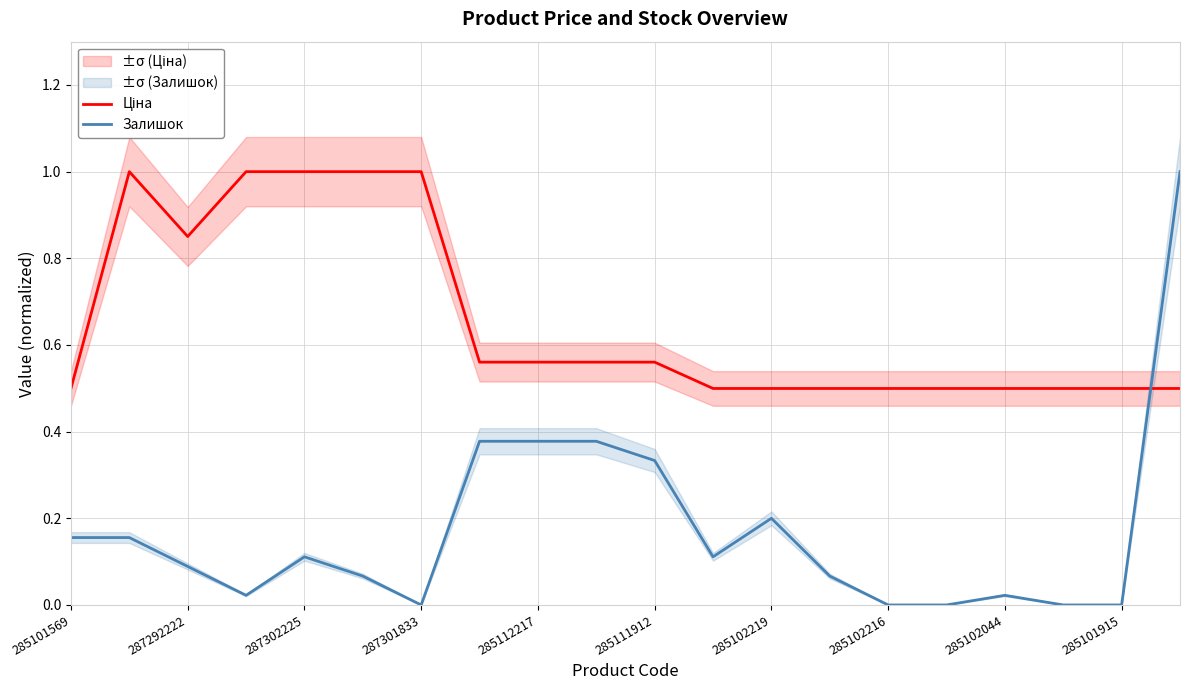

How many lines are shown in the chart?

2